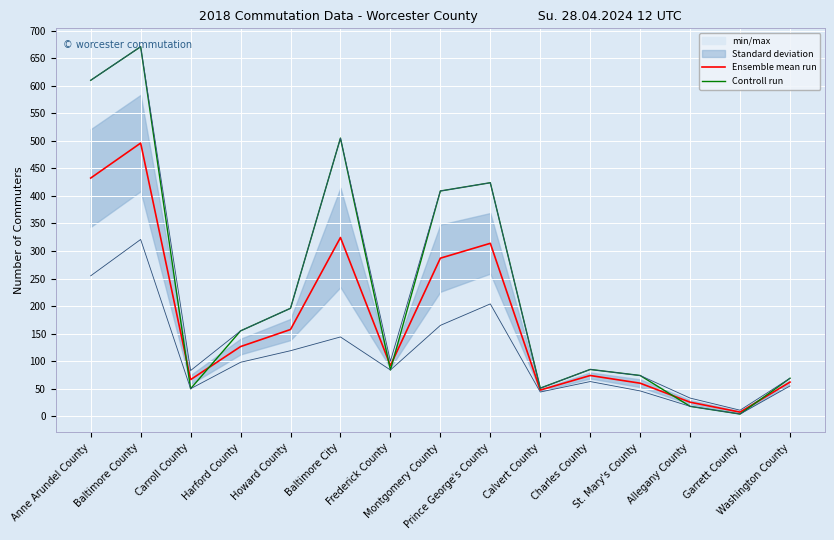

What is the difference between the highest and lowest values at Charles County?

11.0